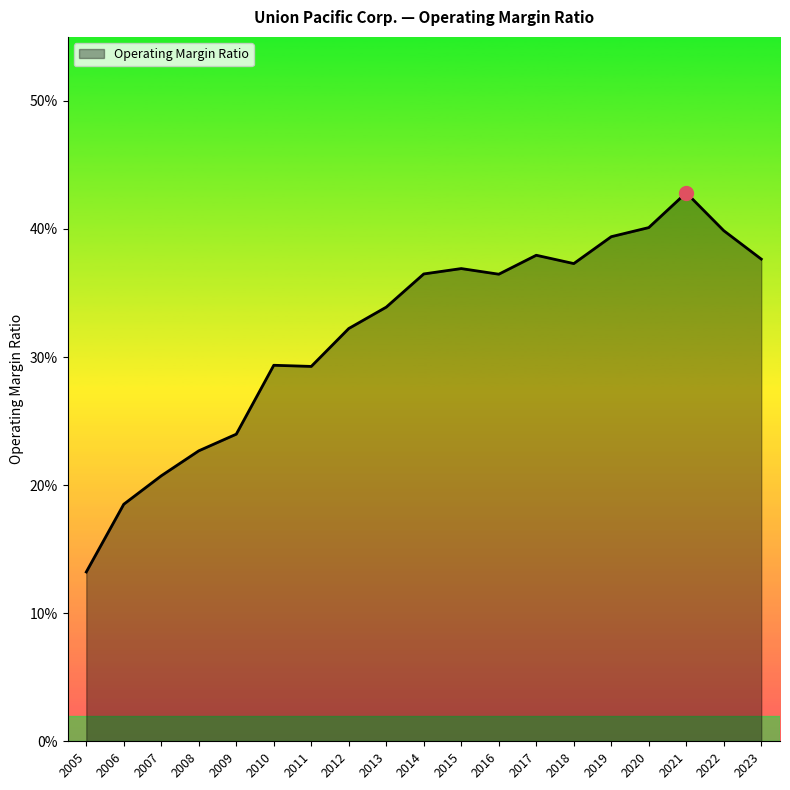

Rank the categories by value from lowest to highest.

2005, 2006, 2007, 2008, 2009, 2011, 2010, 2012, 2013, 2016, 2014, 2015, 2018, 2023, 2017, 2019, 2022, 2020, 2021